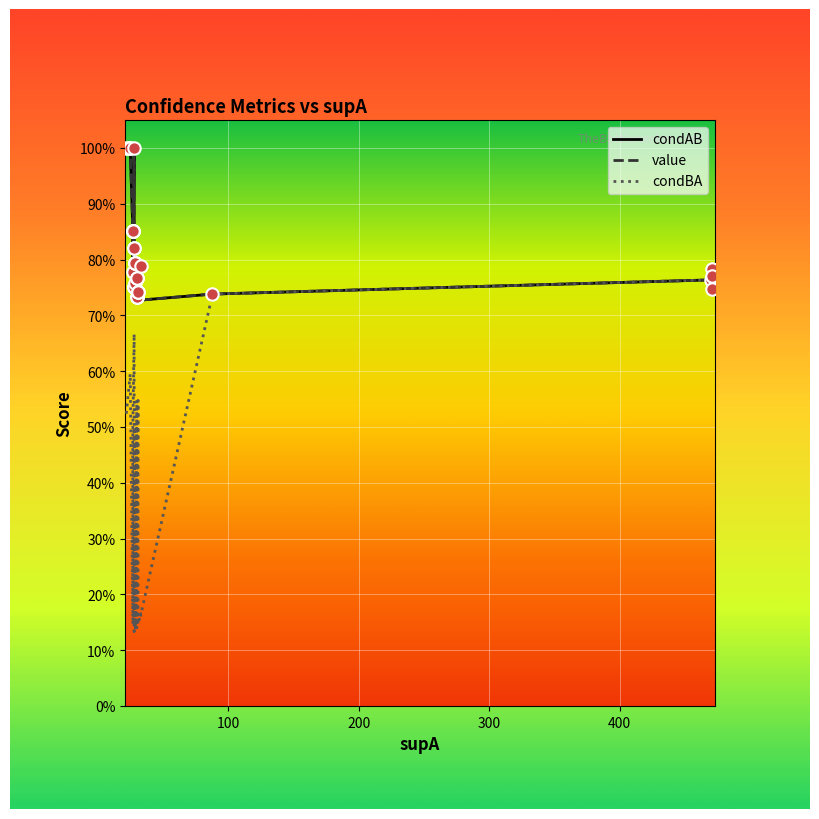

Which series contains the highest Y value?

condAB